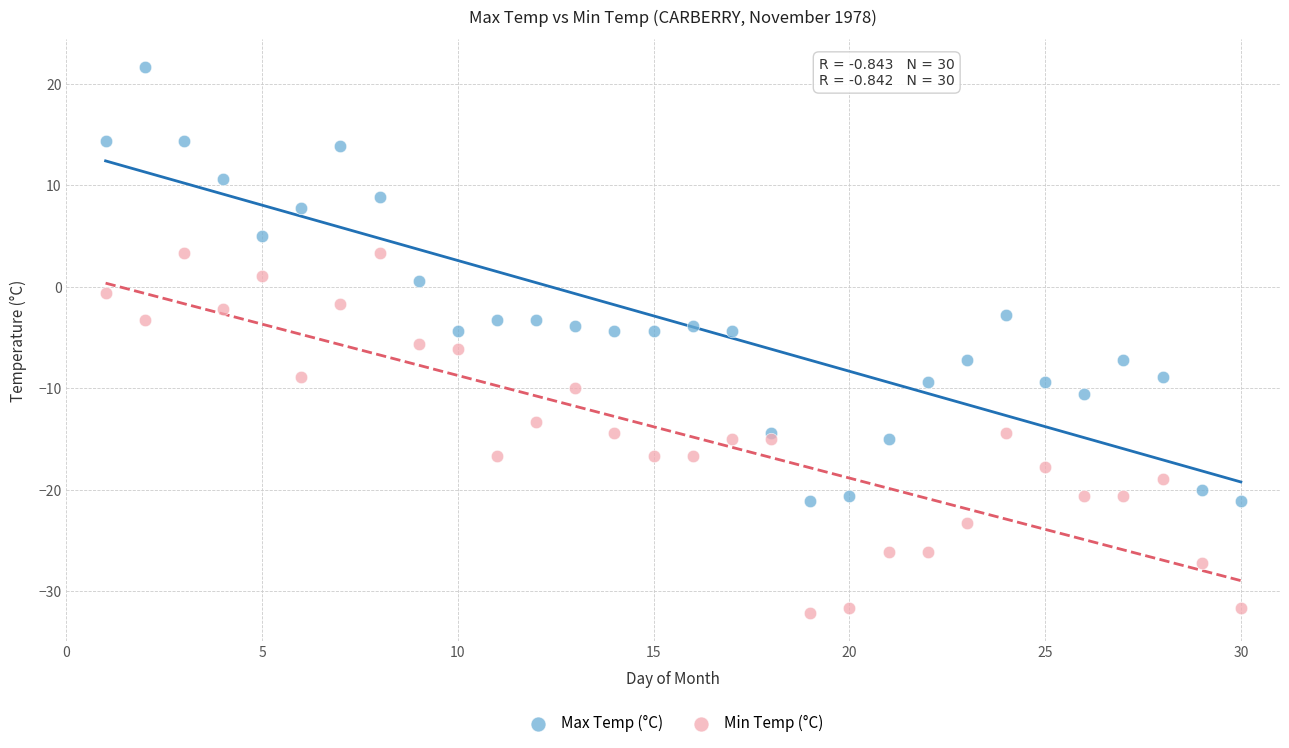

Which series has the largest Y range (max minus min)?

Max Temp (°C)